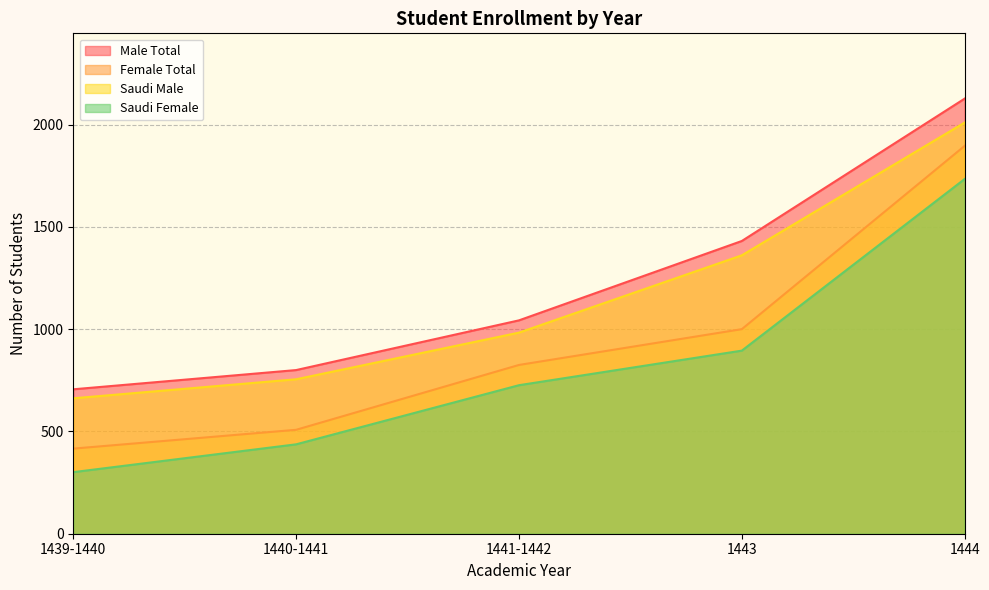

Does the chart display data point markers on the line(s)?

No